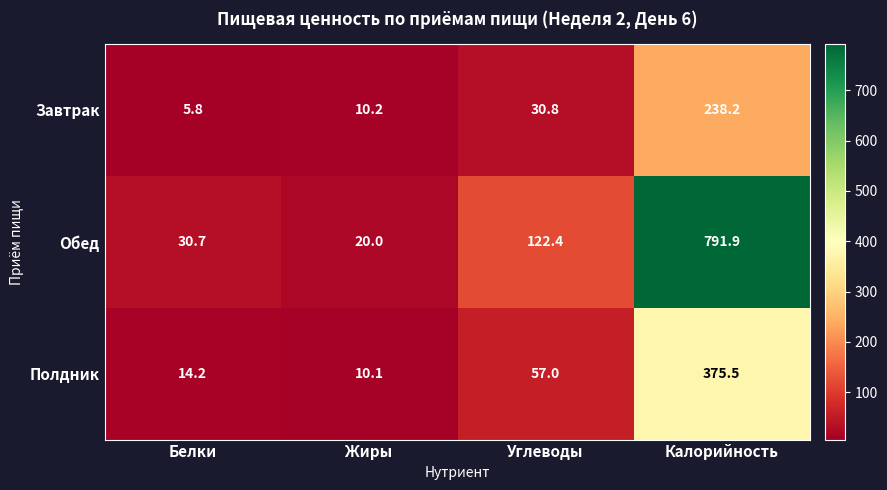

True or false: Полдник has a value of 375.5 at Калорийность.

True